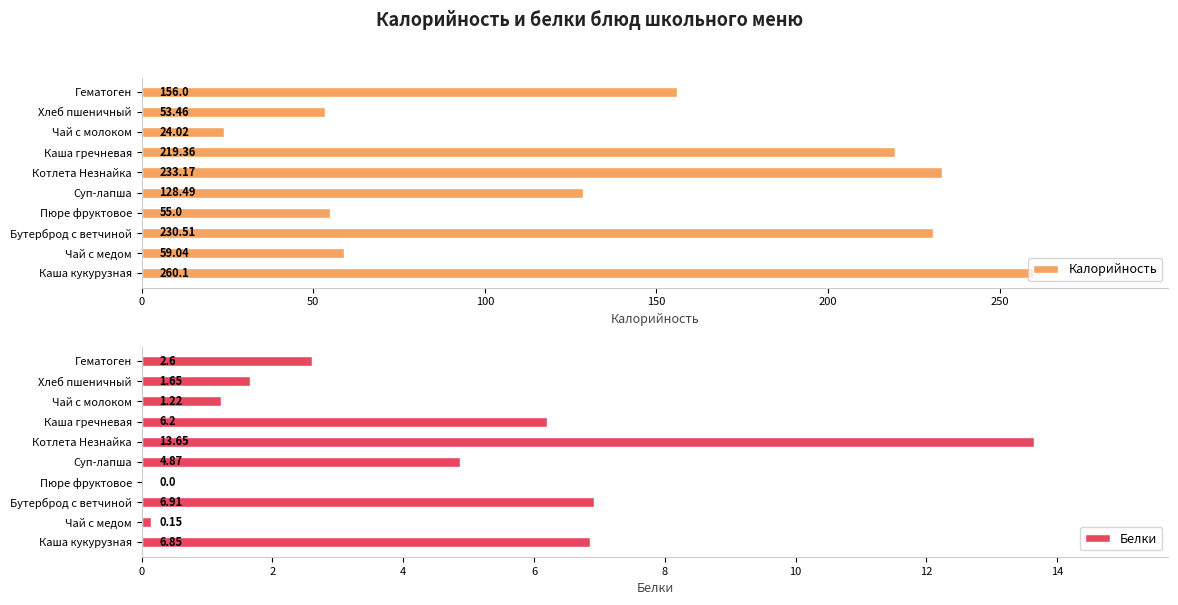

What is the average value of the Калорийность series?

141.9